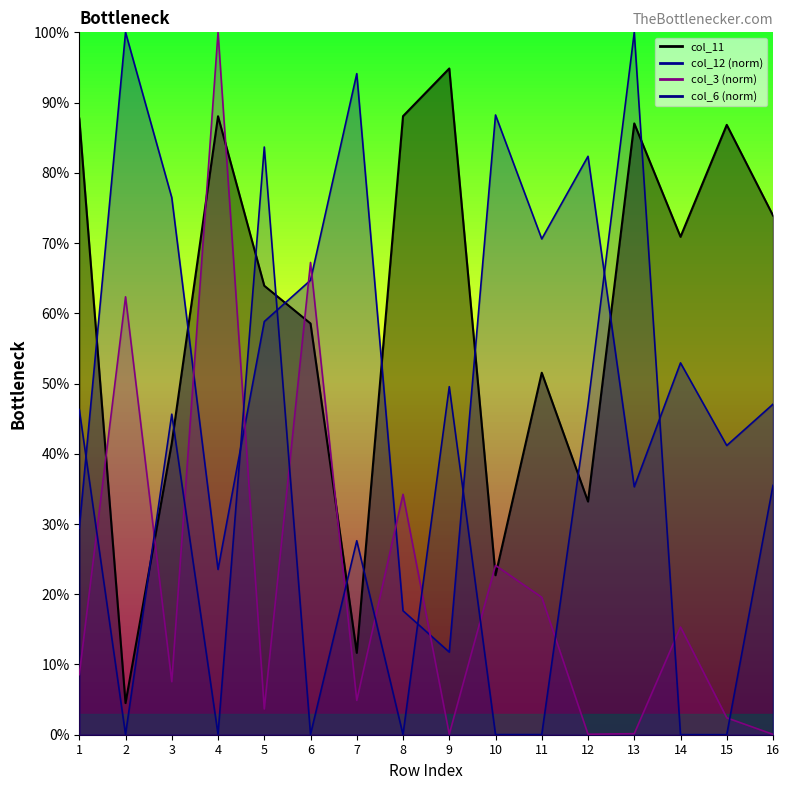

At which category is the sum across all series the highest?

13